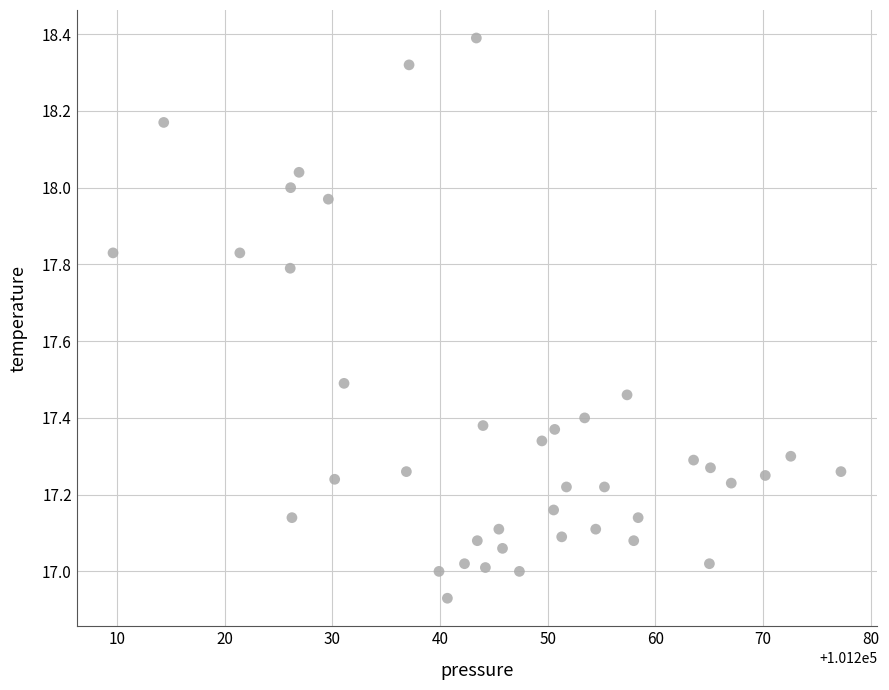

What is the range of Y values (max minus min)?

1.5